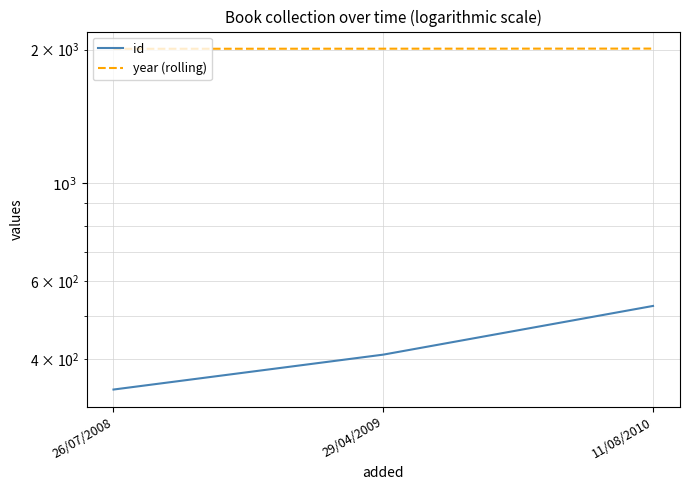

What is the spread (max minus min) of values at 11/08/2010?

1482